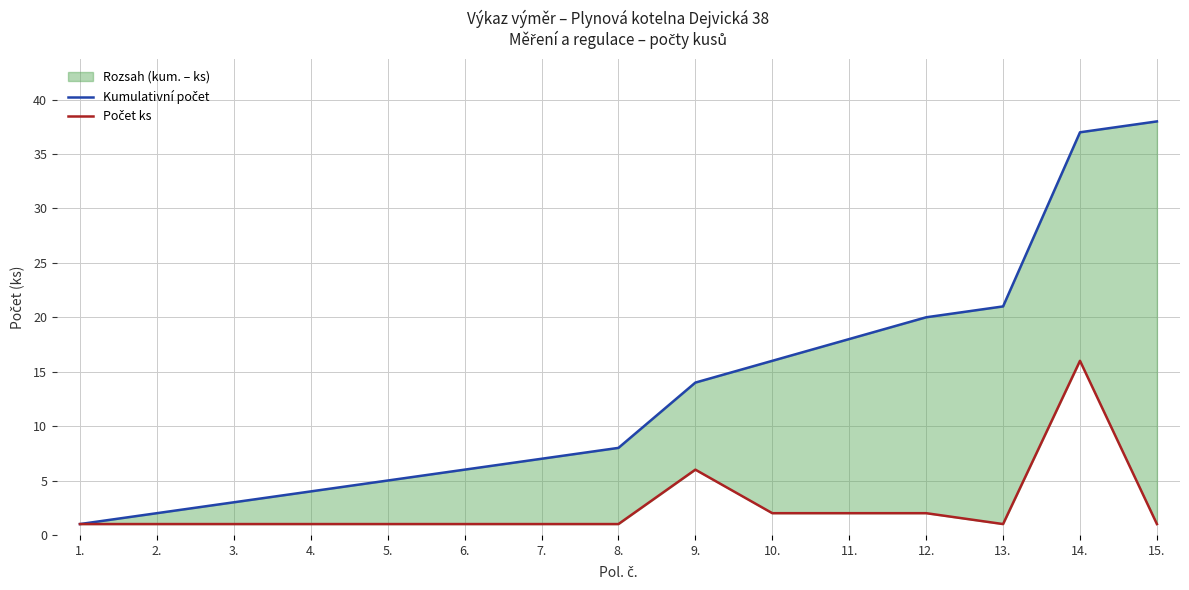

The Kumulativní počet series shows 11 at 6.. True or false?

False